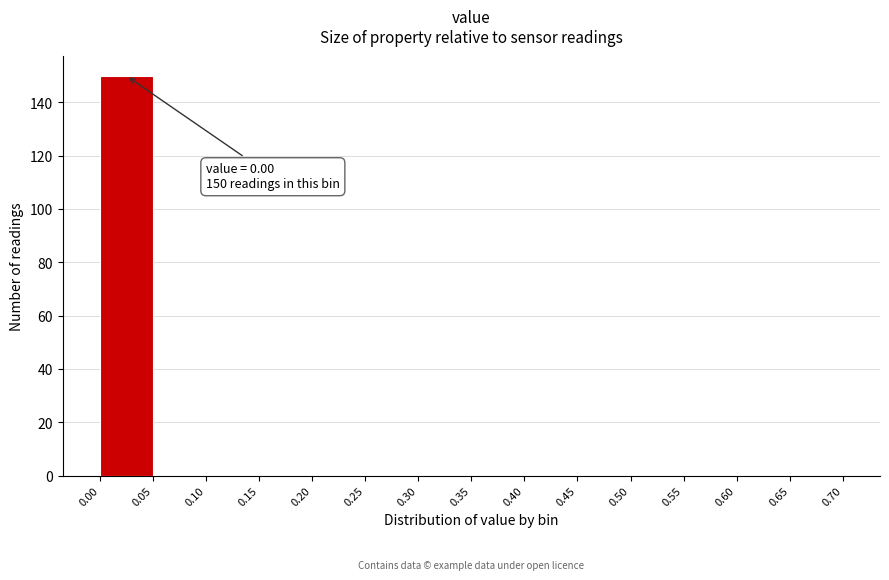

Over which range of the x-axis is the bar tallest?

0.00 to 0.05